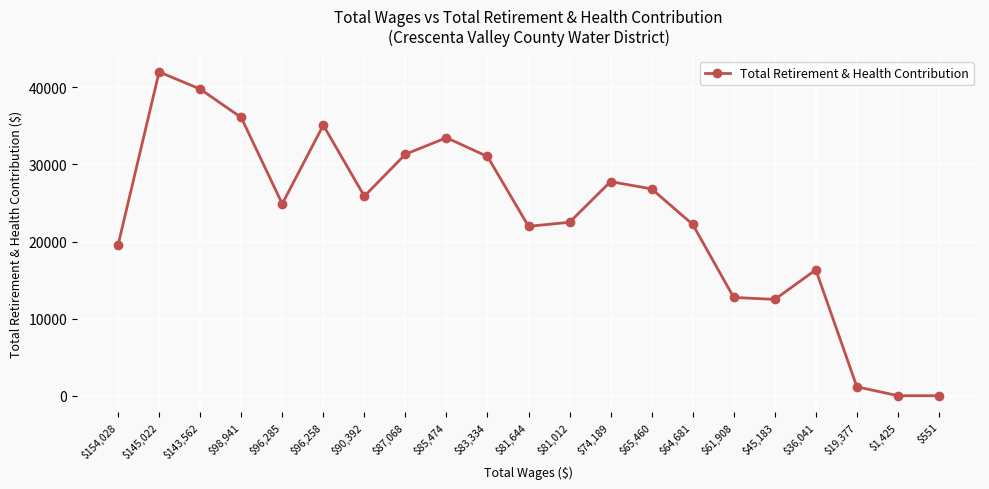

What is the average value?

23004